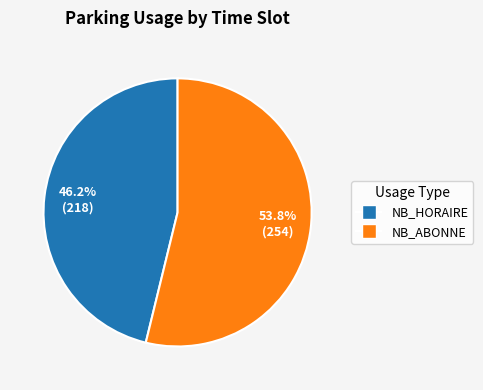

Does any single category account for the majority?

Yes